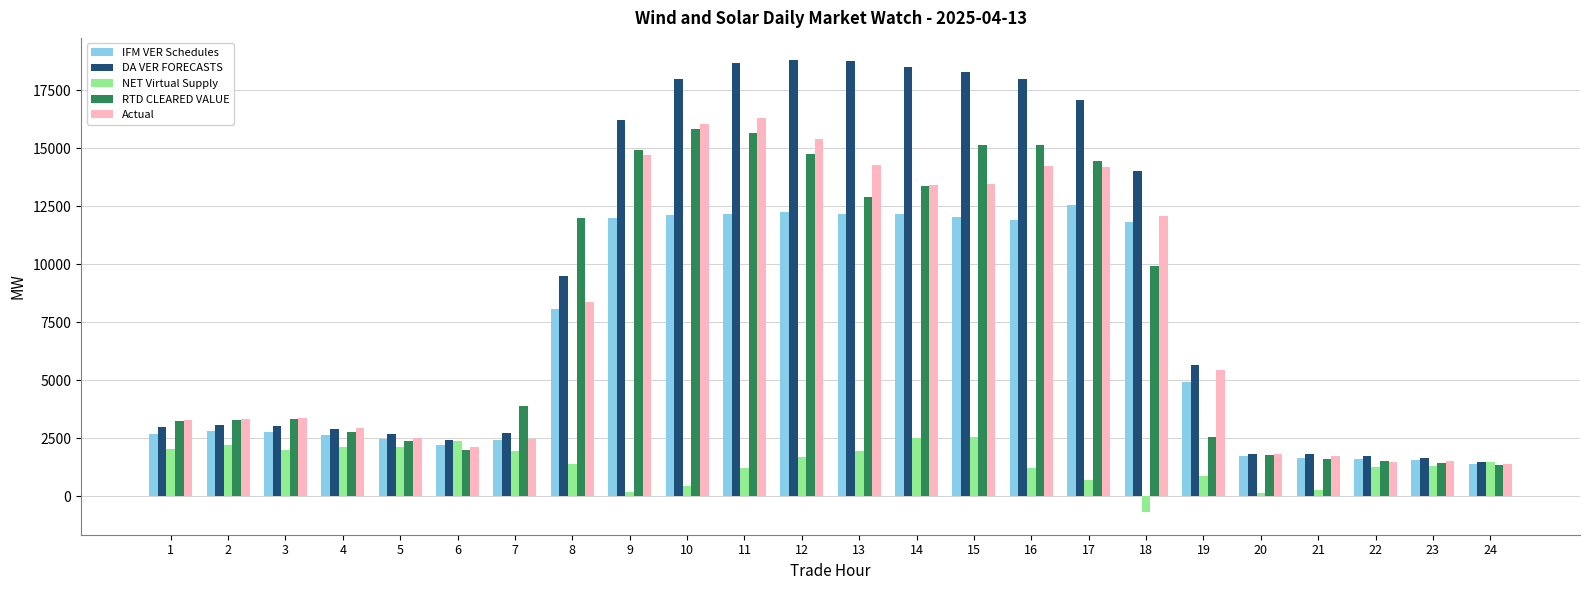

At which label does NET Virtual Supply first exceed 1470?

1